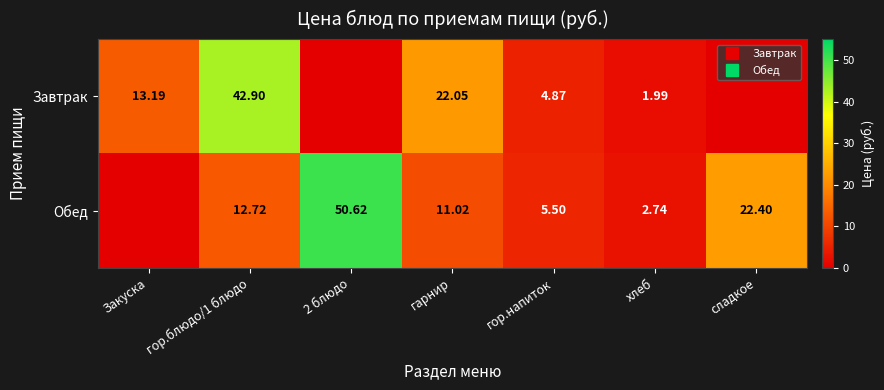

Which series has the largest range (max minus min)?

Обед